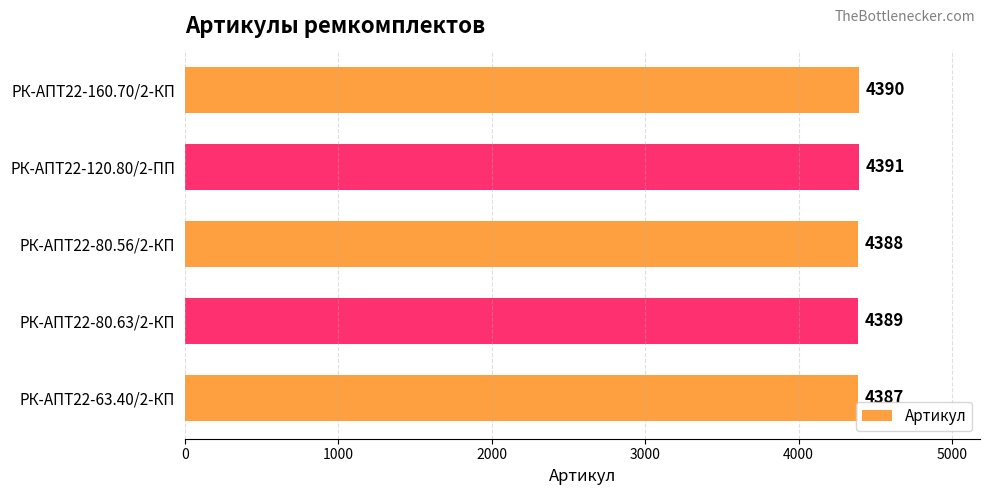

What is the difference between the maximum and minimum values?

4